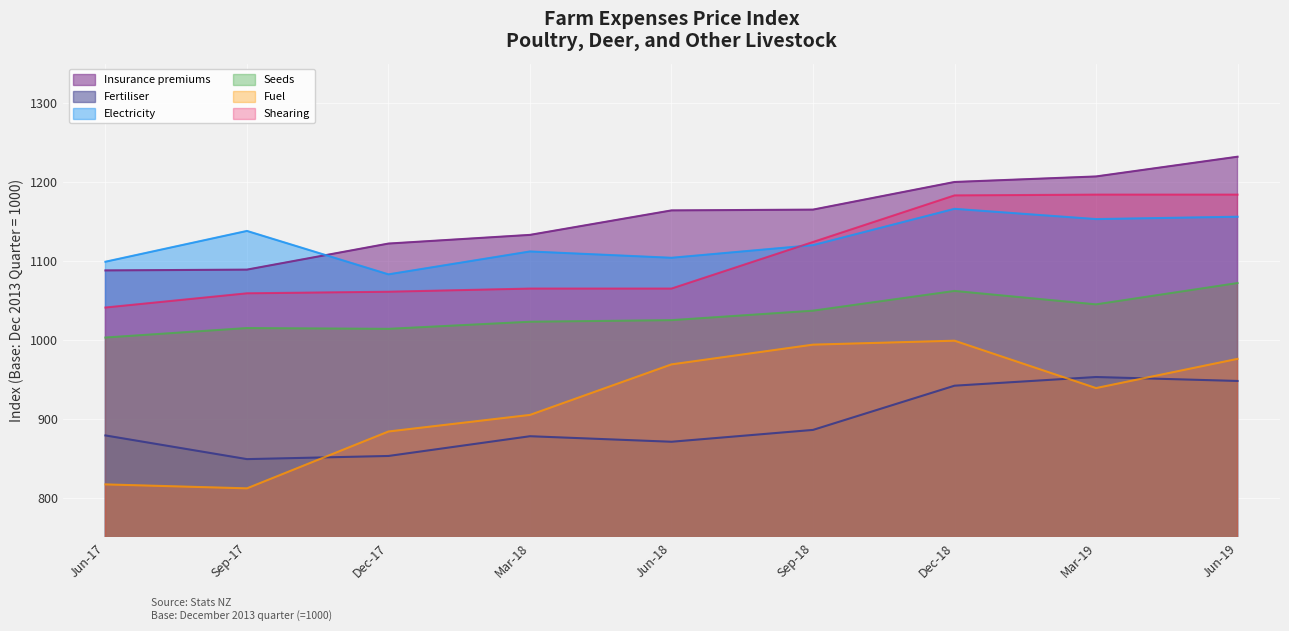

What is the difference between the Seeds values at Mar-19 and Jun-17?

42